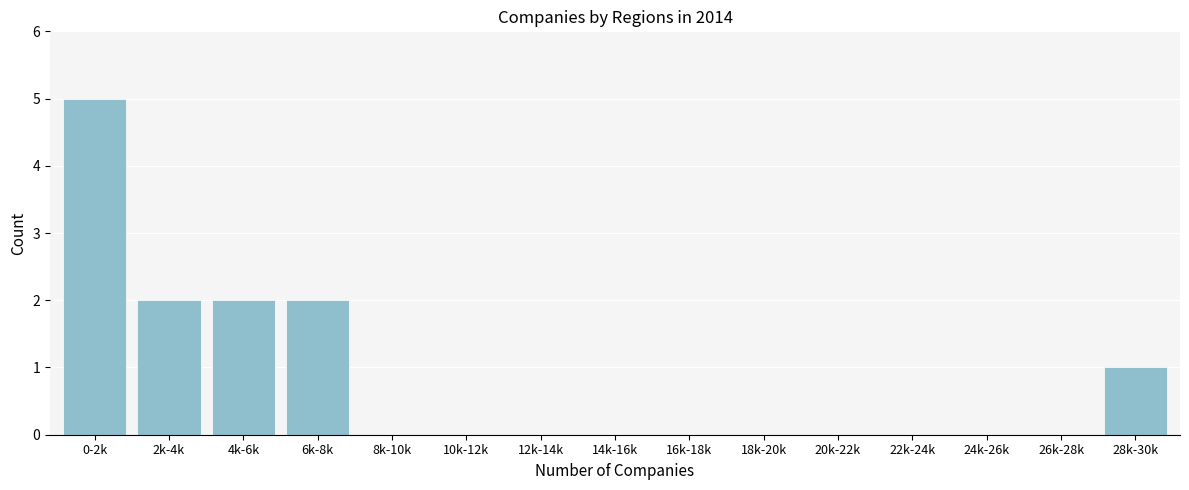

Reading left to right, list all the values displayed in this chart.

0-2k=5	2k-4k=2	4k-6k=2	6k-8k=2	8k-10k=0	10k-12k=0	12k-14k=0	14k-16k=0	16k-18k=0	18k-20k=0	20k-22k=0	22k-24k=0	24k-26k=0	26k-28k=0	28k-30k=1